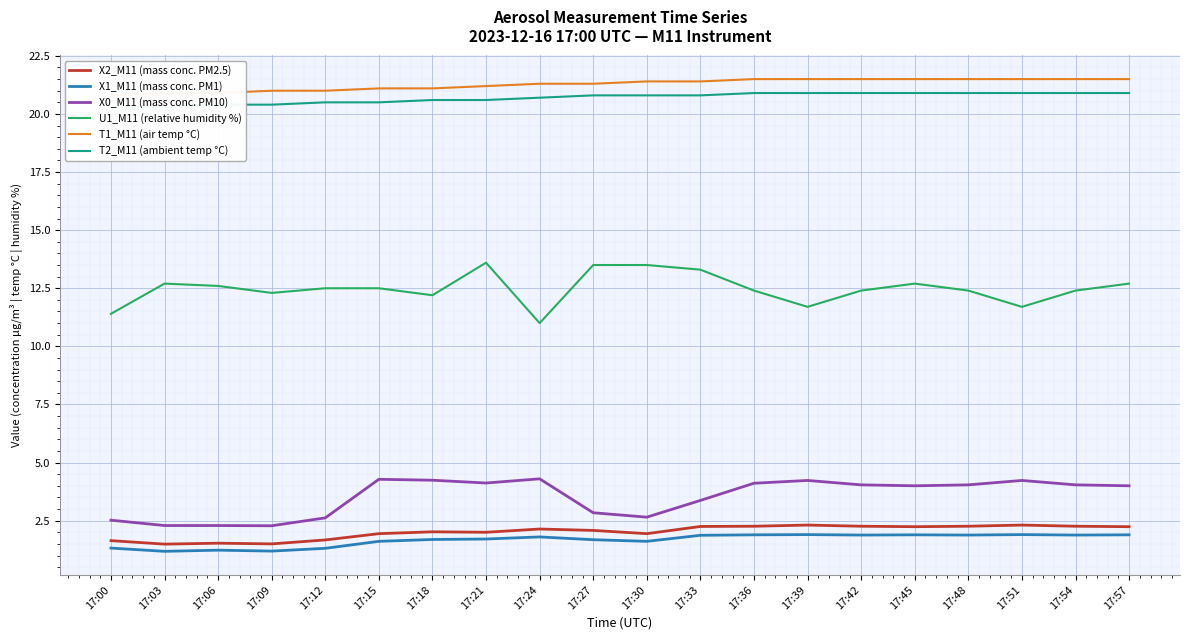

Which category has the lowest value across all series?

17:03